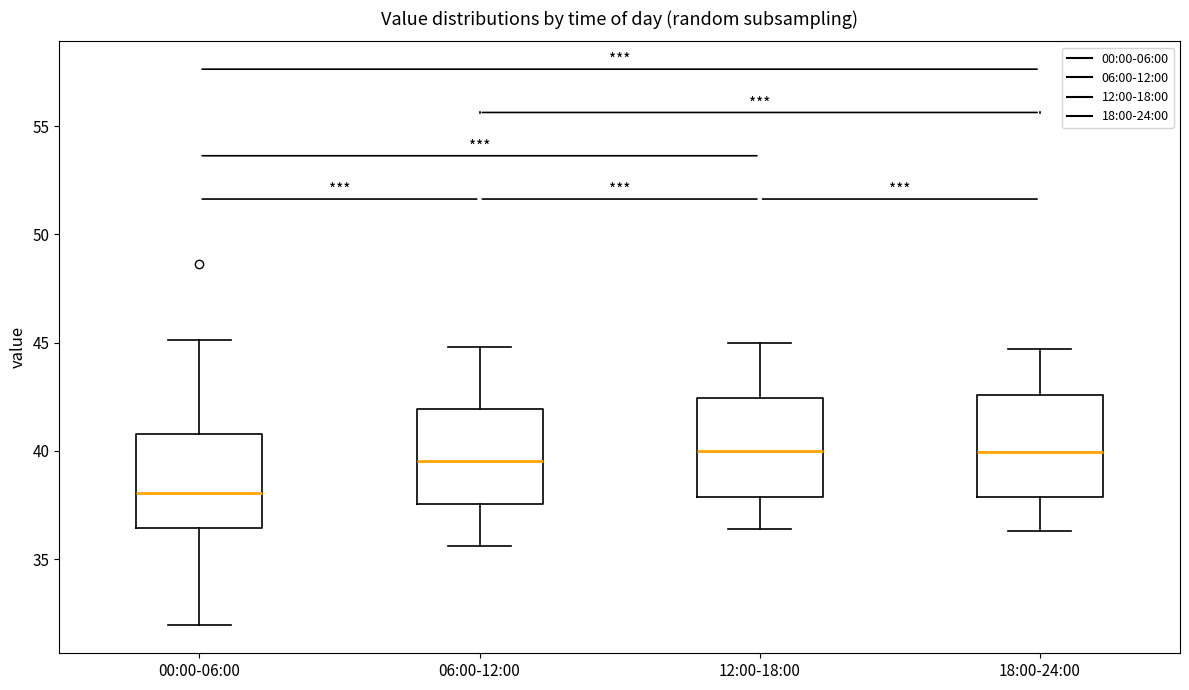

Reading left to right, transcribe this box plot: for each box, give where its median line is, the range the box spans, and where its two whiskers end, as read against the y-axis. The values are not printed on the chart, so give them approximately, as read against the axis.

00:00-06:00: median 38.0, box 36.5 to 41.0, whiskers 32.0 to 45.0
06:00-12:00: median 39.5, box 37.5 to 42.0, whiskers 35.5 to 45.0
12:00-18:00: median 40.0, box 38.0 to 42.5, whiskers 36.5 to 45.0
18:00-24:00: median 40.0, box 38.0 to 42.5, whiskers 36.5 to 44.5